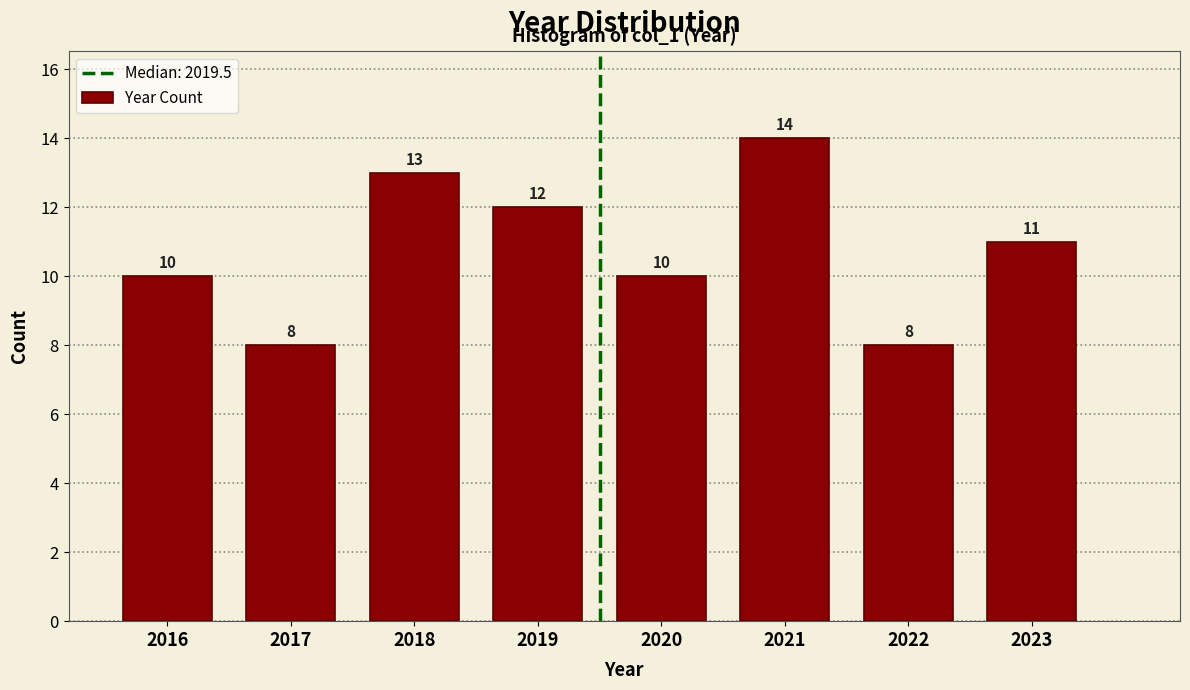

Reading left to right, what are all the values shown in this chart?

10	8	13	12	10	14	8	11